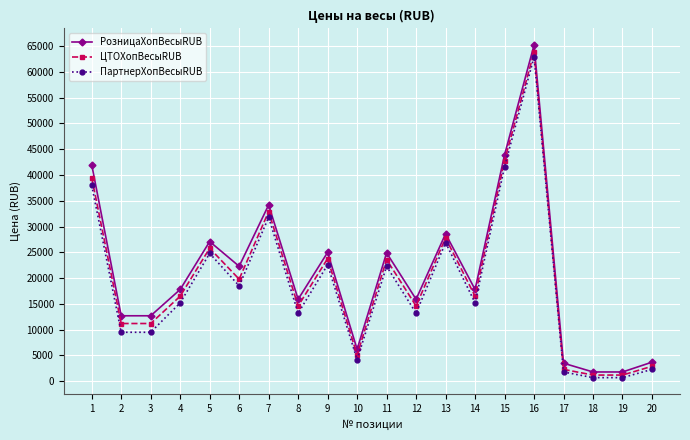

What is the total value across all series at 20?

8900